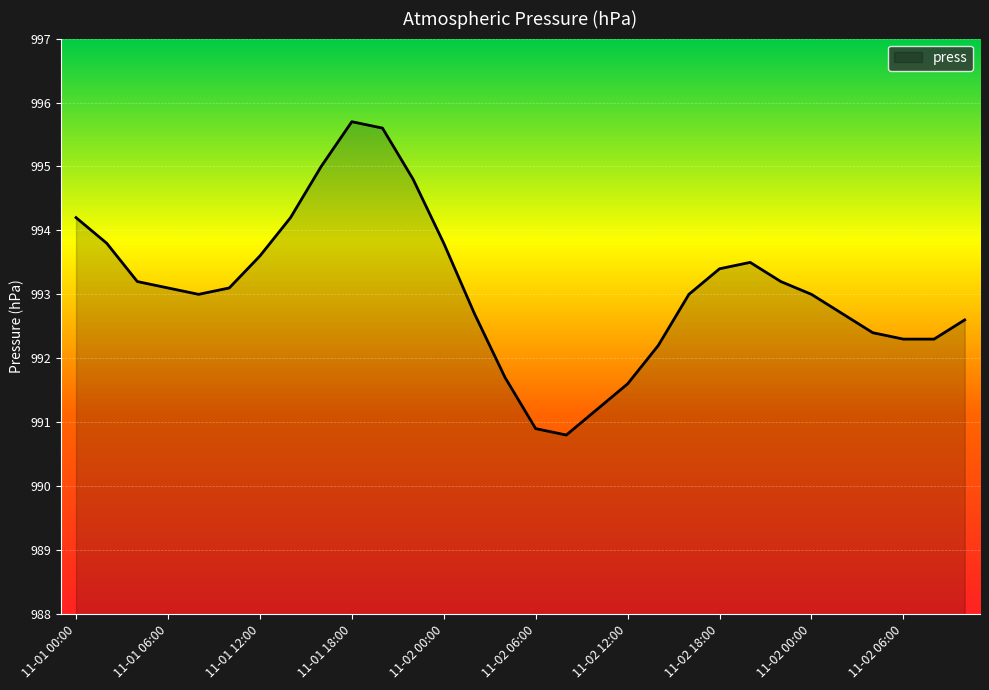

What is the difference between the maximum and minimum values?

4.9